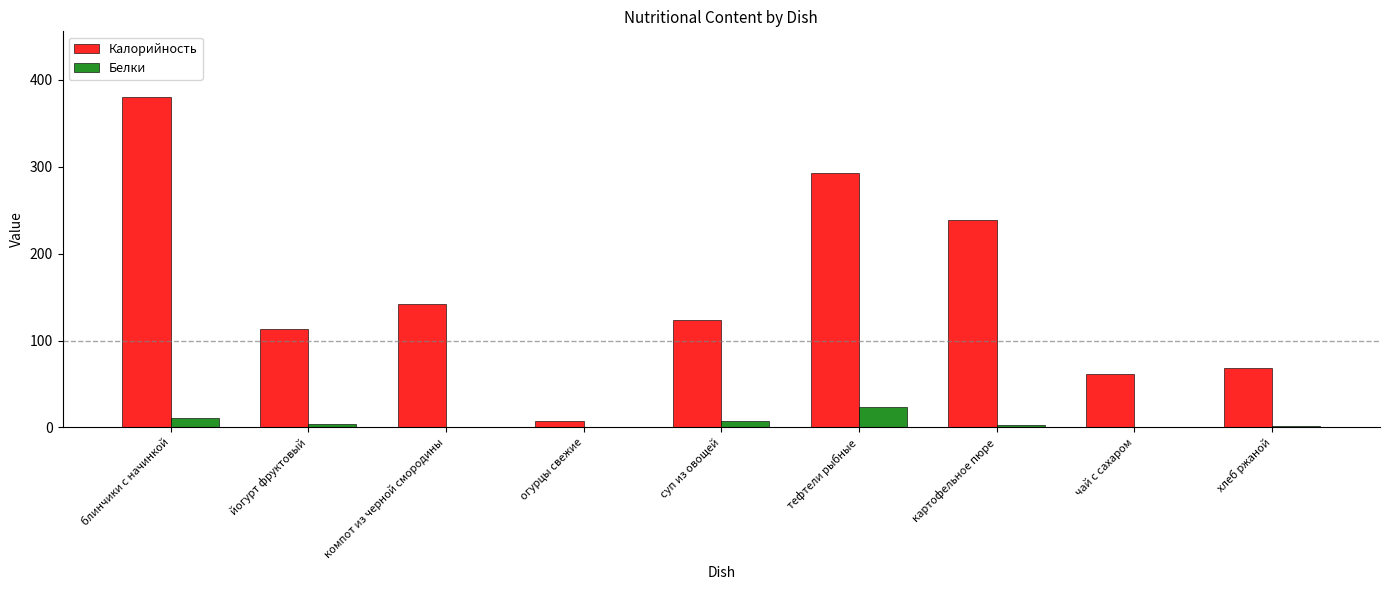

Which series has the widest spread of values?

Калорийность